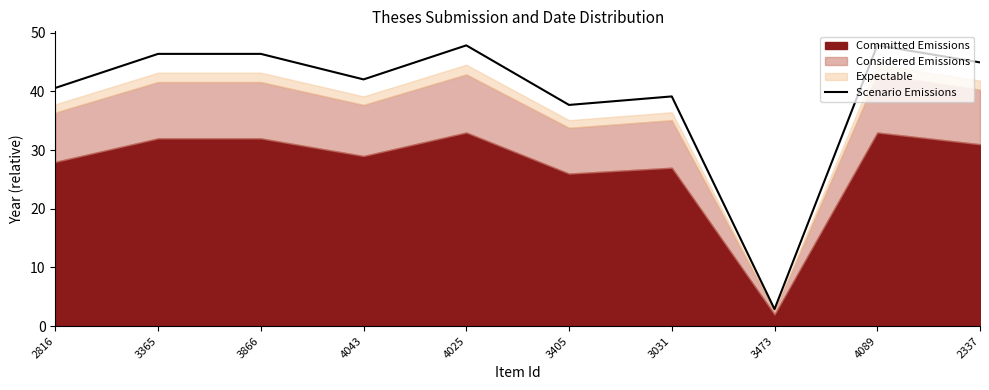

List the labels in order of value, largest first.

4025, 4089, 3365, 3866, 2337, 4043, 2816, 3031, 3405, 3473